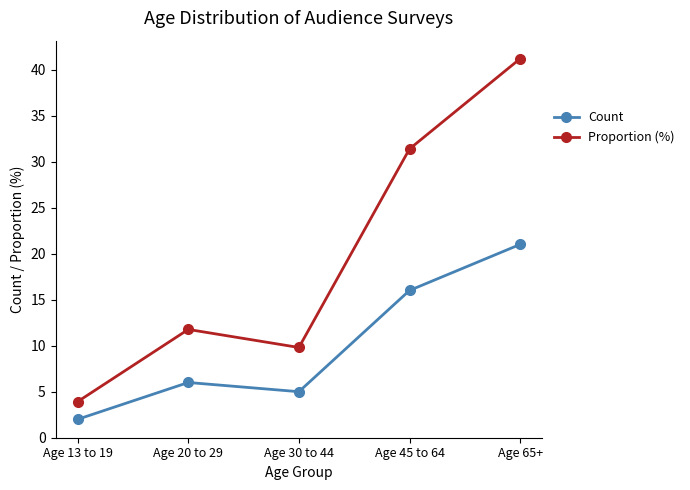

Reading right to left, what are all the values shown in this chart?

Count: 21.0	16.0	5.0	6.0	2.0
Proportion (%): 41.2	31.4	9.8	11.8	3.9